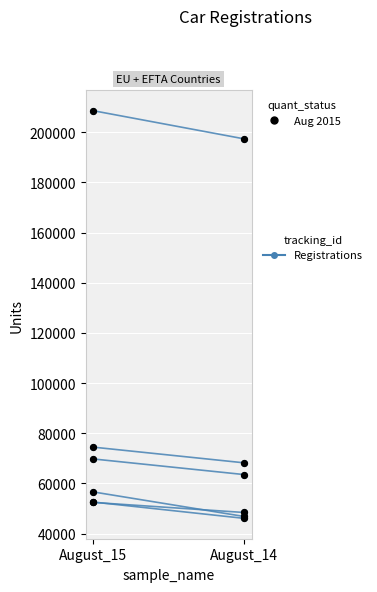

At how many categories does at least one series exceed 123756?

2